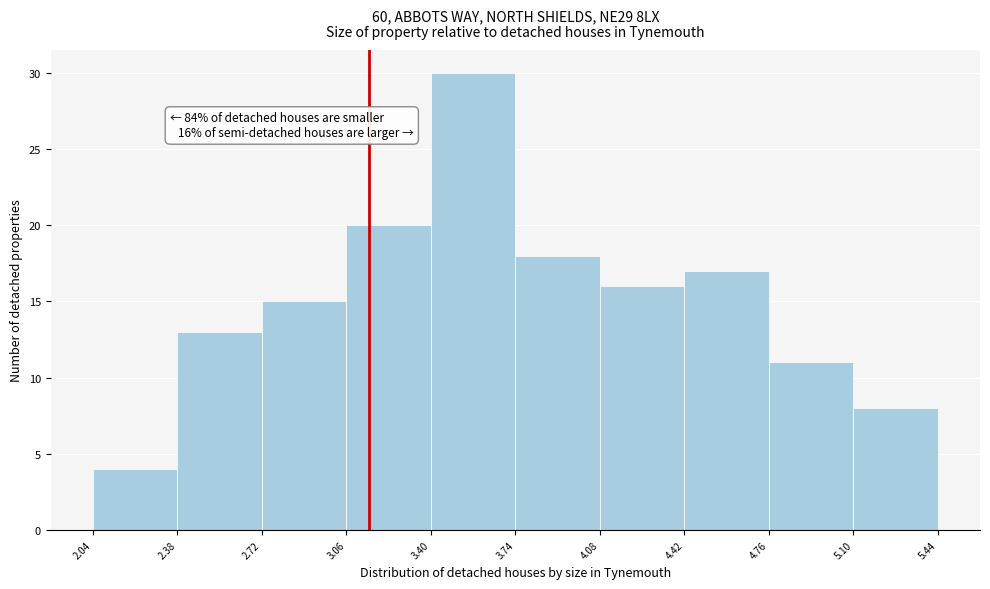

Which range on the x-axis has the tallest bar?

3.40 to 3.74